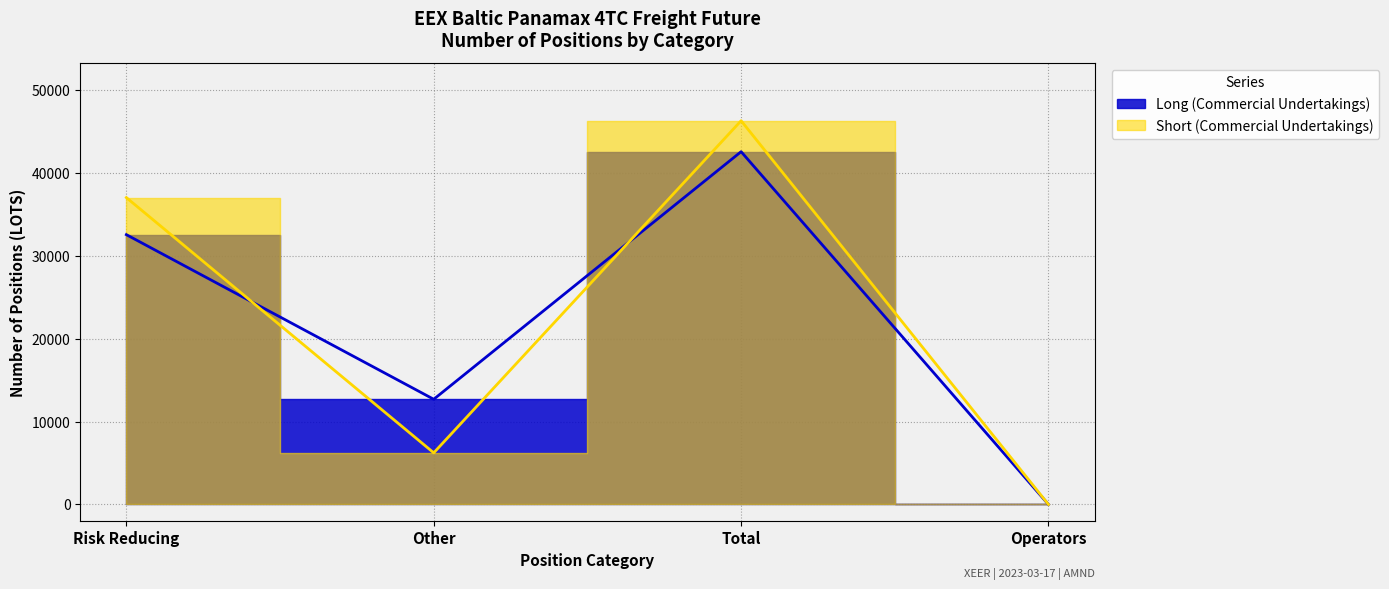

Which series has the widest spread of values?

Short (Commercial Undertakings)